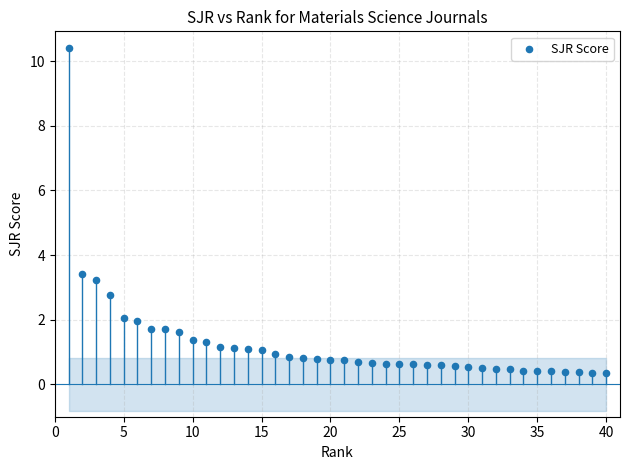

What Y value in the scatter plot is closest to 5?

3.4